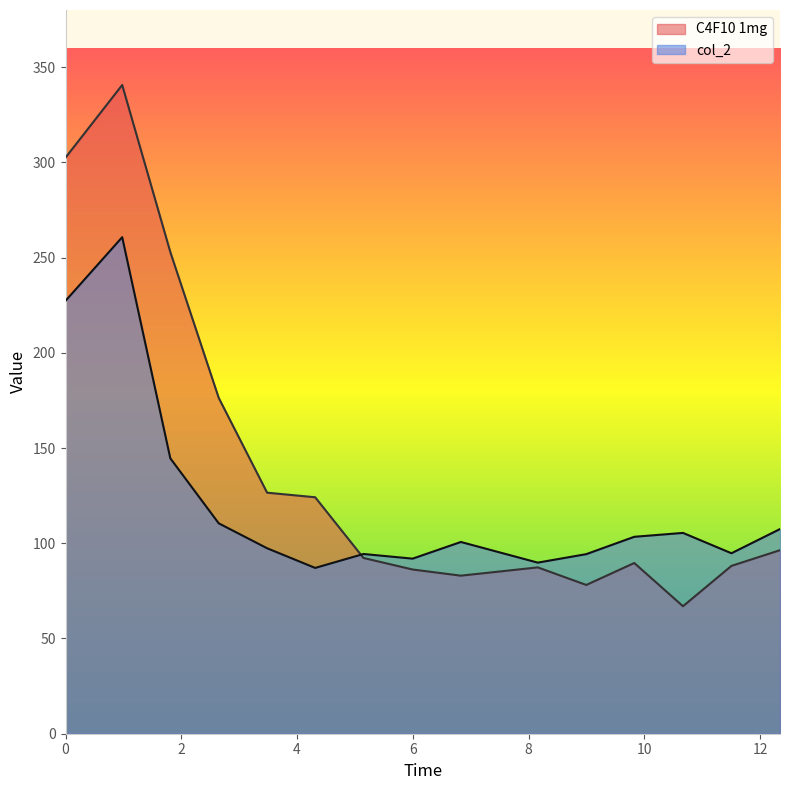

Which series has the largest range (max minus min)?

C4F10 1mg